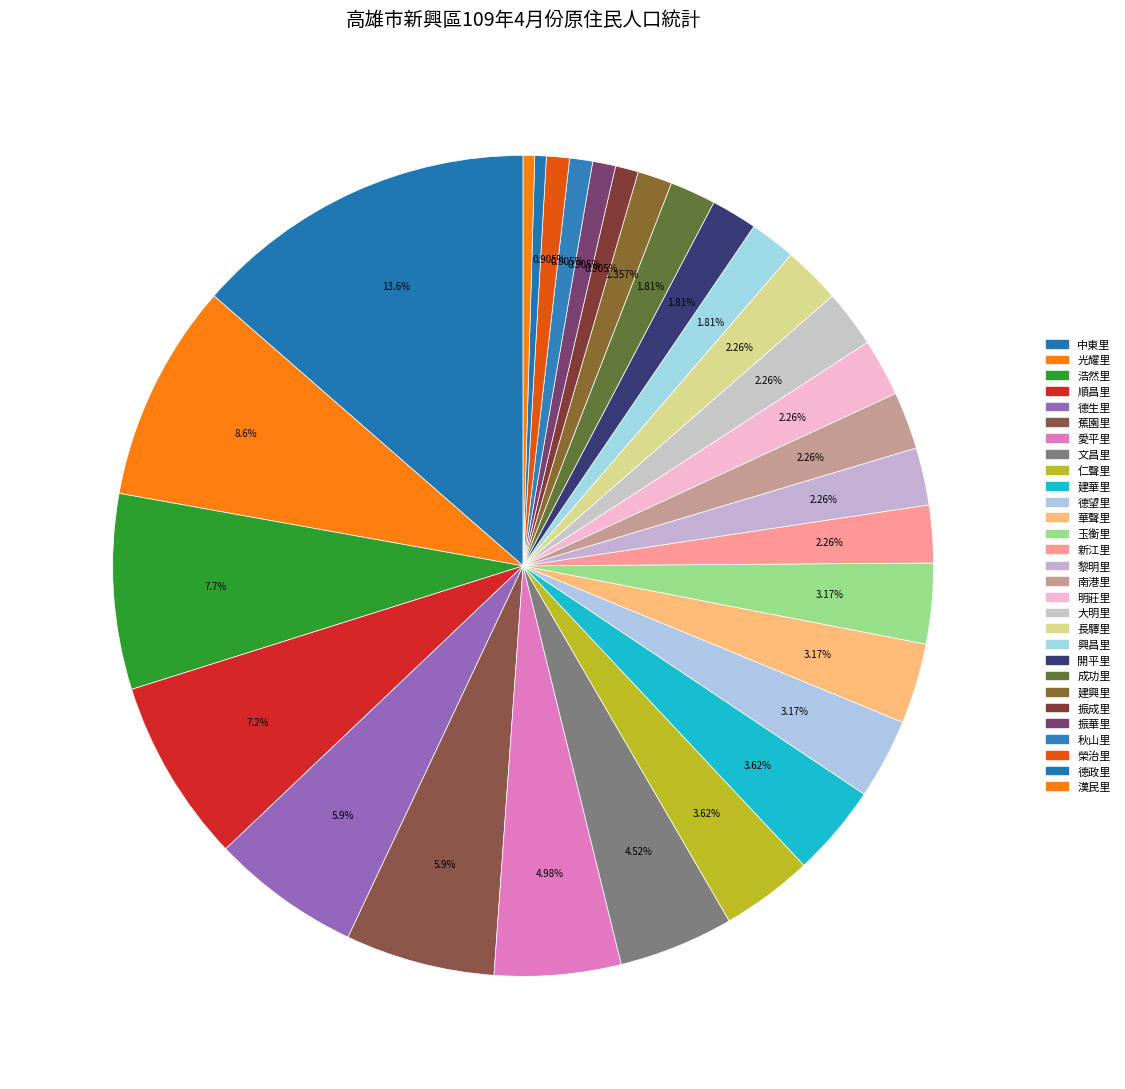

Which category has the biggest portion of the pie?

中東里